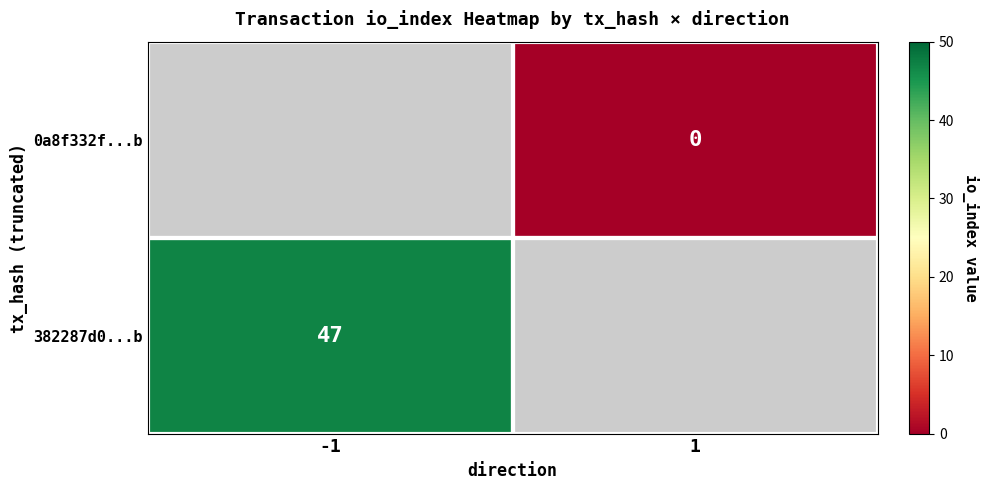

What is the maximum value shown in the chart?

47.0